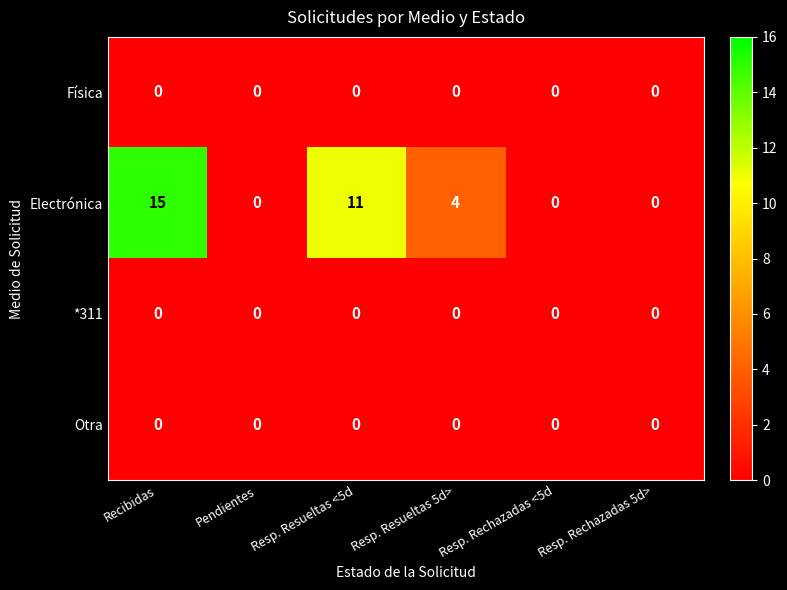

Which series has the largest total across all categories?

Electrónica